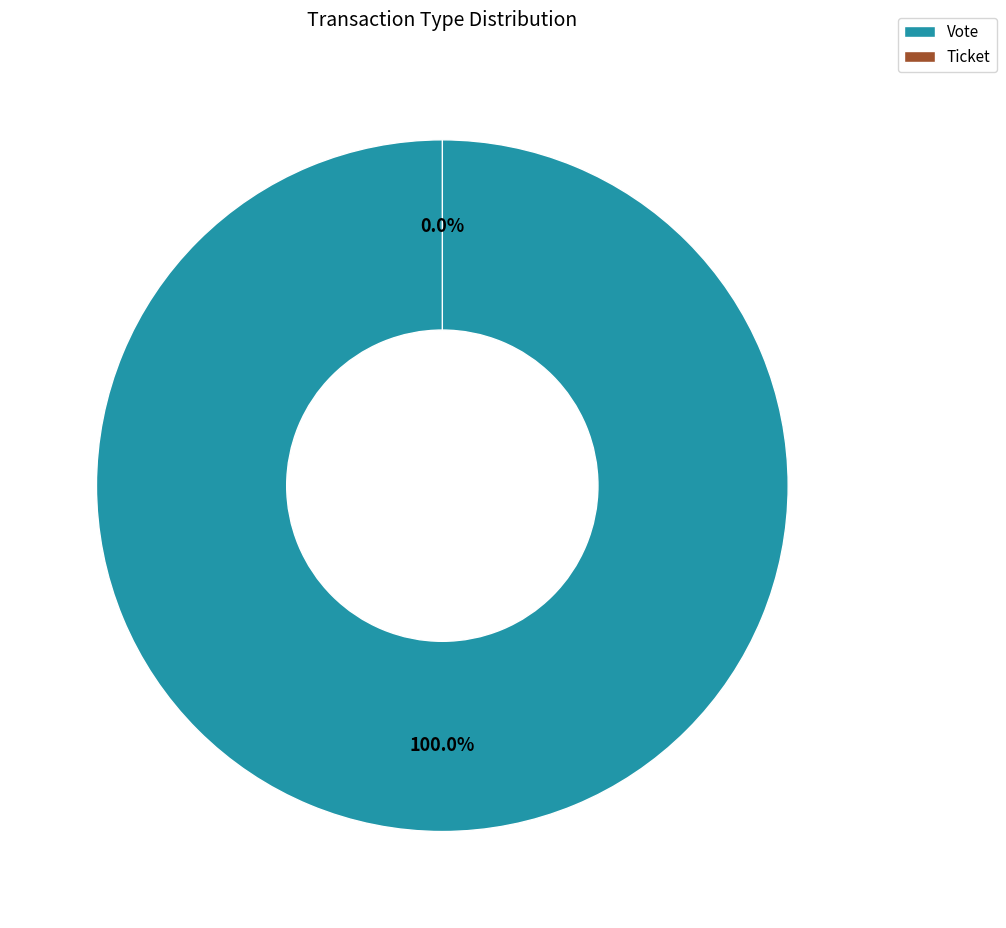

Which category accounts for the majority?

Vote